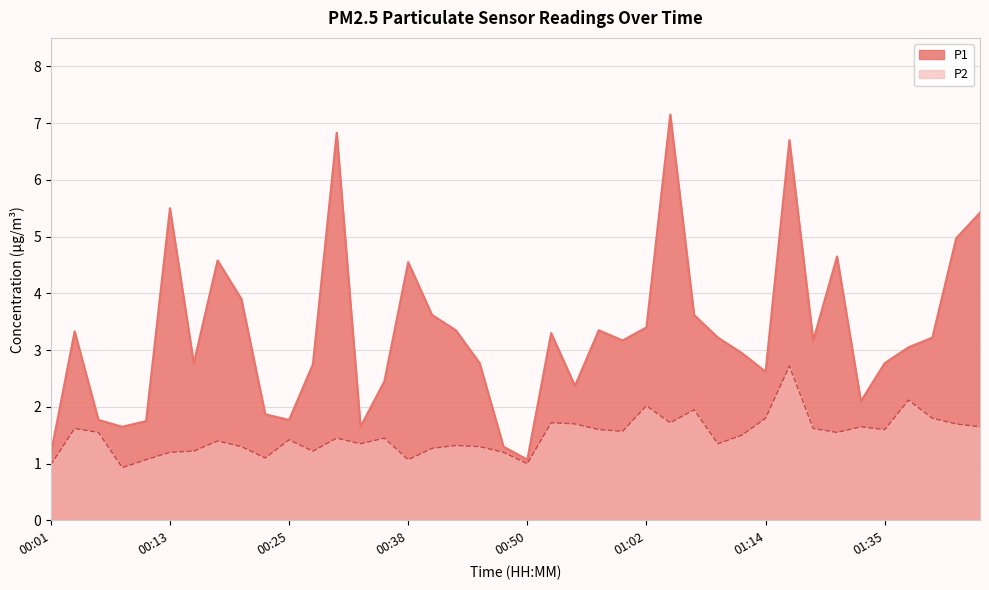

Which series changed the most between 00:47 and 01:45?

P1